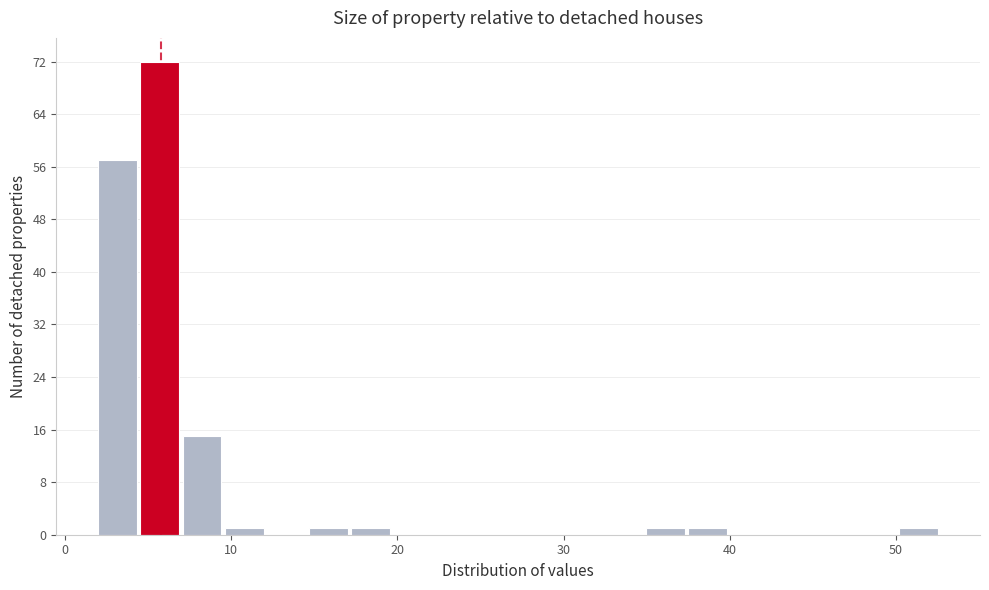

Read against the x-axis, roughly where is the centre of the tallest bar?

6